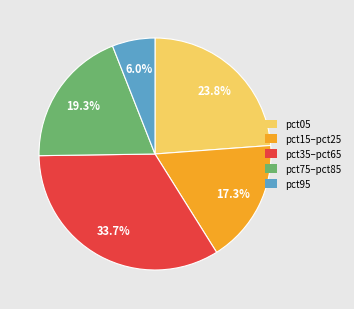

Does pct75–pct85 represent more than half of the total?

No